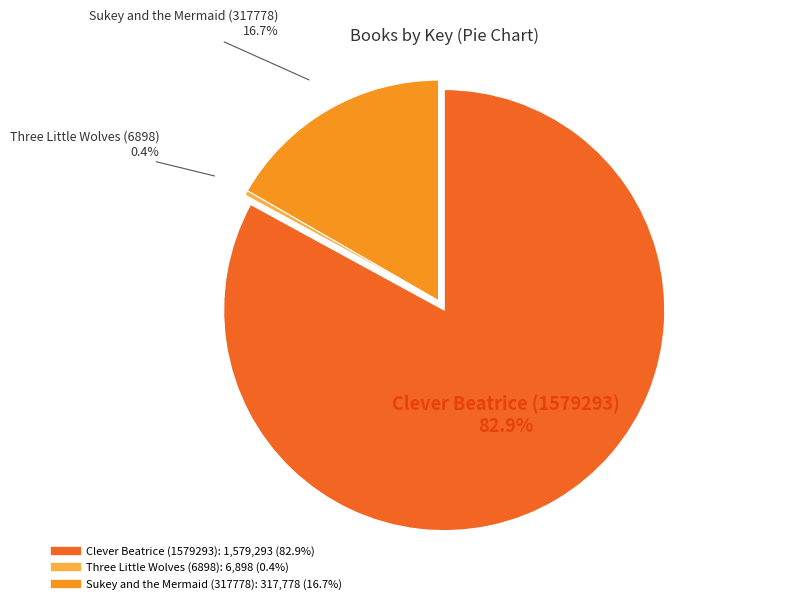

Is it true that Three Little Wolves (6898) is 11% of the pie?

False